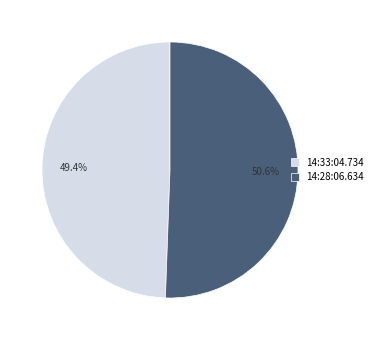

How many slices are in this pie chart?

2